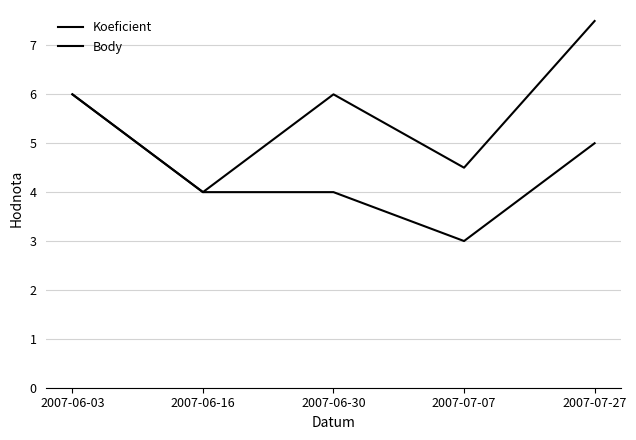

True or false: Koeficient has a value of 4.0 at 2007-06-30.

True